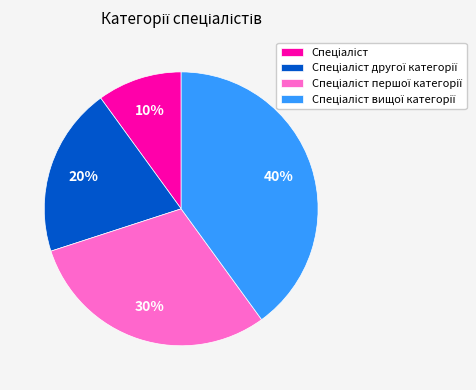

Does any single category account for the majority?

No